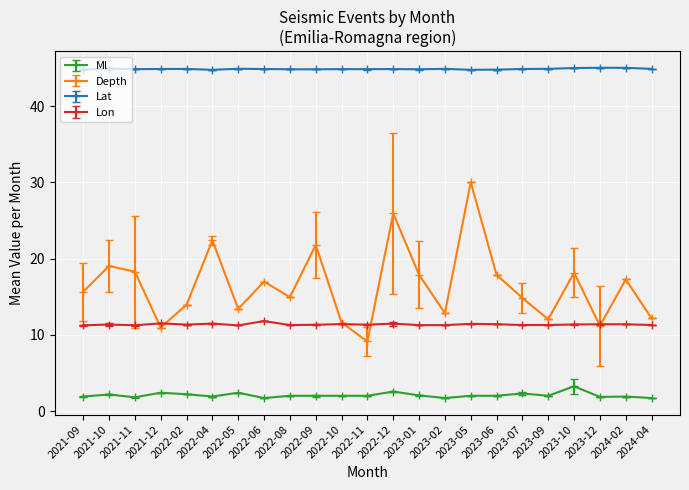

True or false: Lon has more than 2 points higher than both neighbors.

True